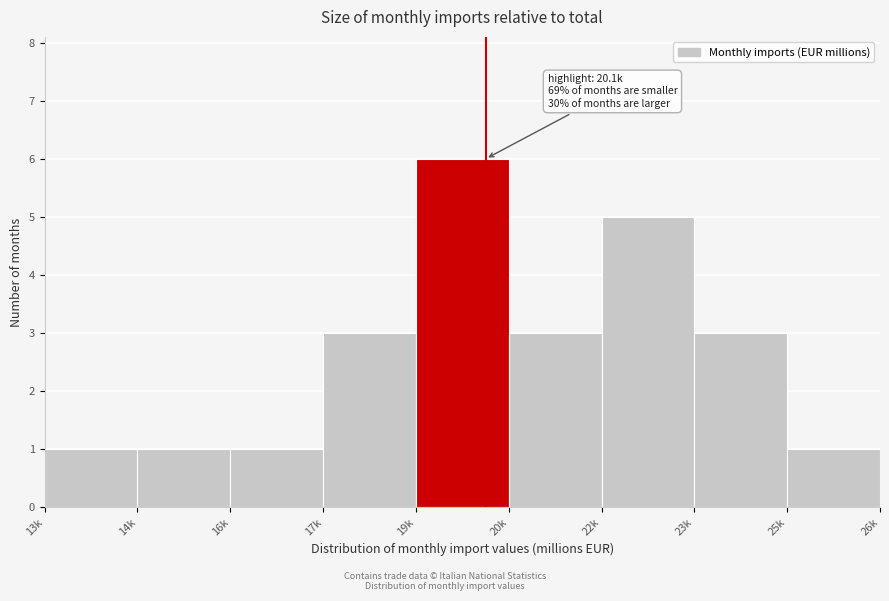

Reading left to right, transcribe all the data shown in this chart.

13k=1	14k=1	16k=1	17k=3	19k=6	20k=3	22k=5	23k=3	25k=1